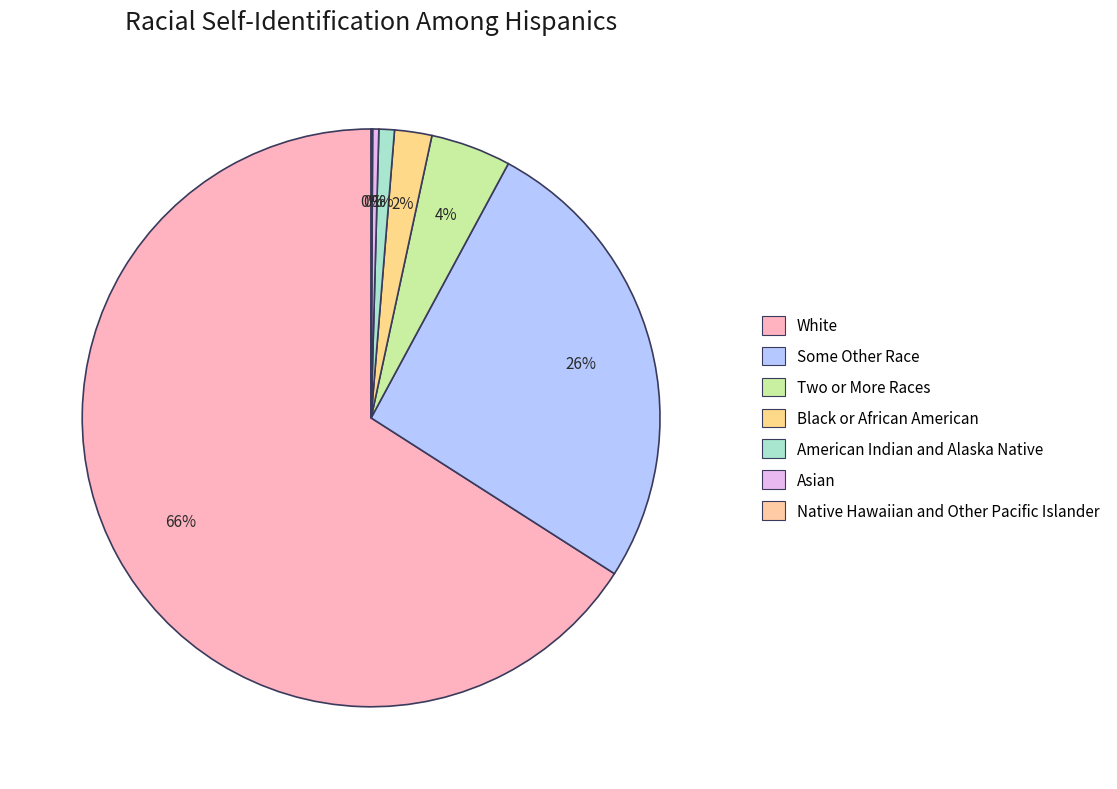

What is the change in value from White to Black or African American?

-63.9